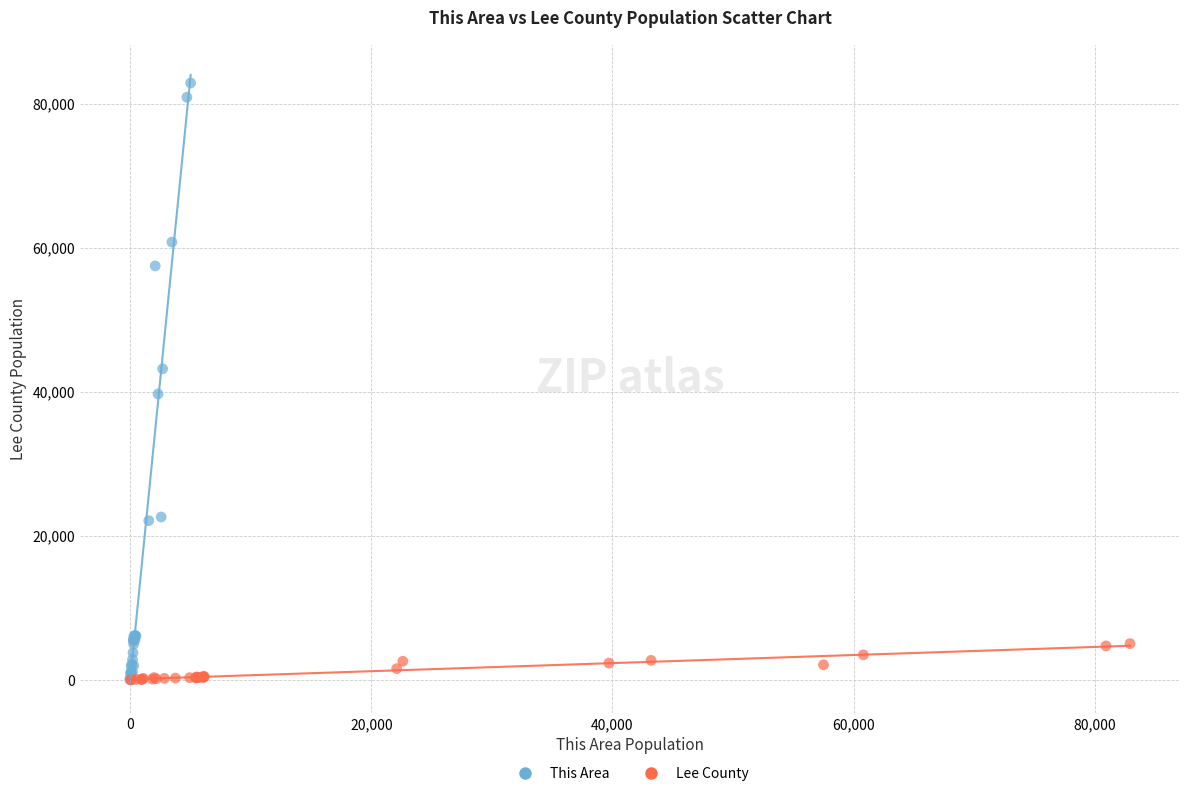

Which series reaches the maximum Y coordinate?

This Area